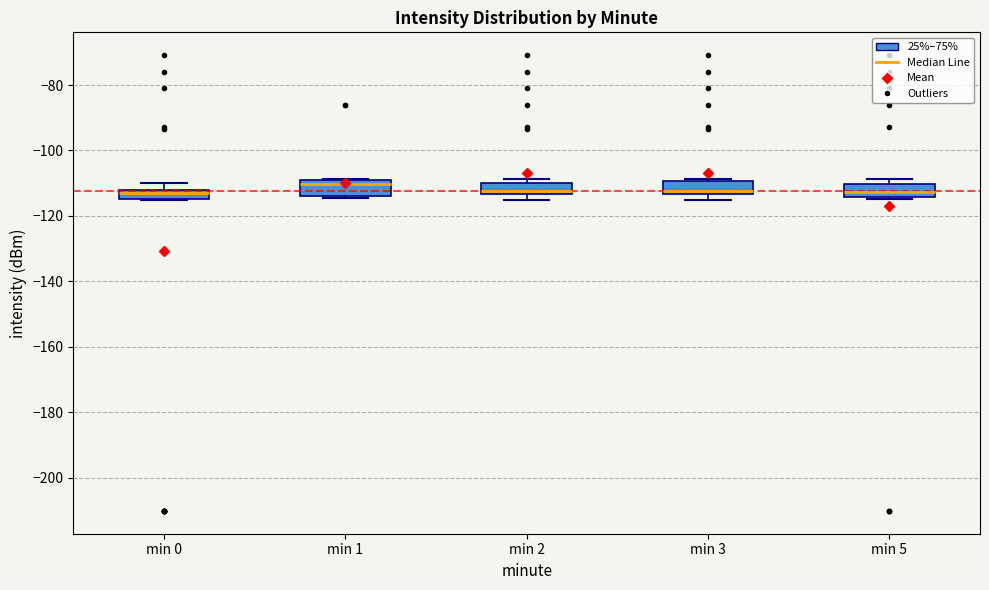

Where does the median line of the box for min 5 sit on the y-axis? The values are not printed on the chart, so give them approximately, as read against the axis.

-112